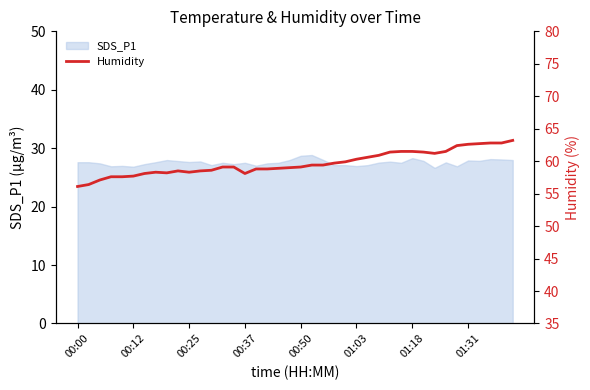

Count the number of categories in the chart.

40